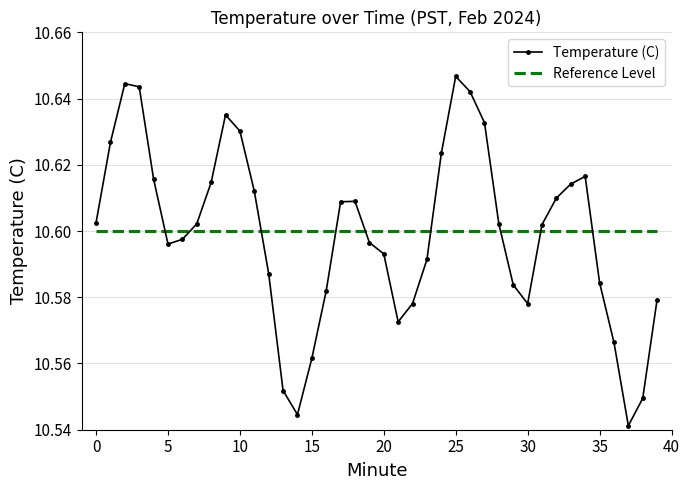

True or false: Temperature (C) has more than 2 points higher than both neighbors.

True